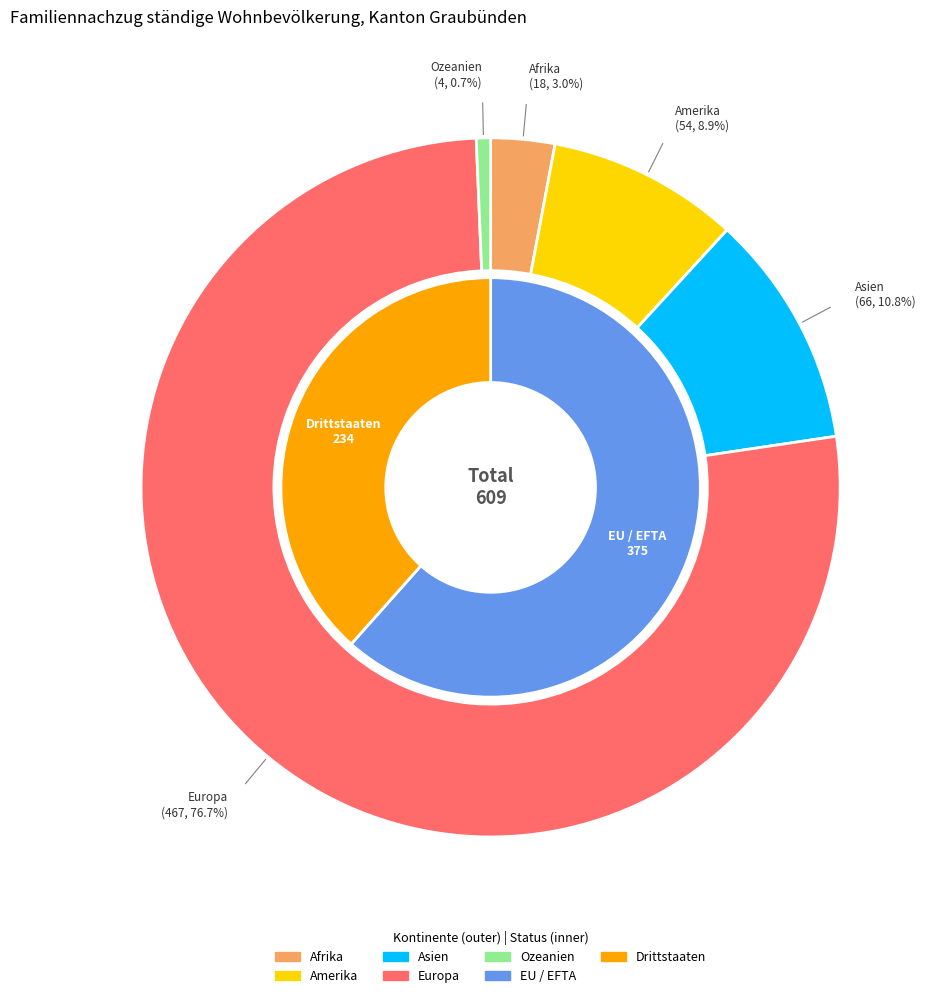

To the nearest percent, what is the difference between the largest and smallest slice percentages?

76%